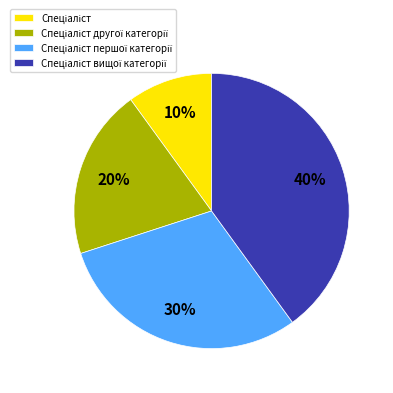

To the nearest percent, what is the average slice percentage?

25%